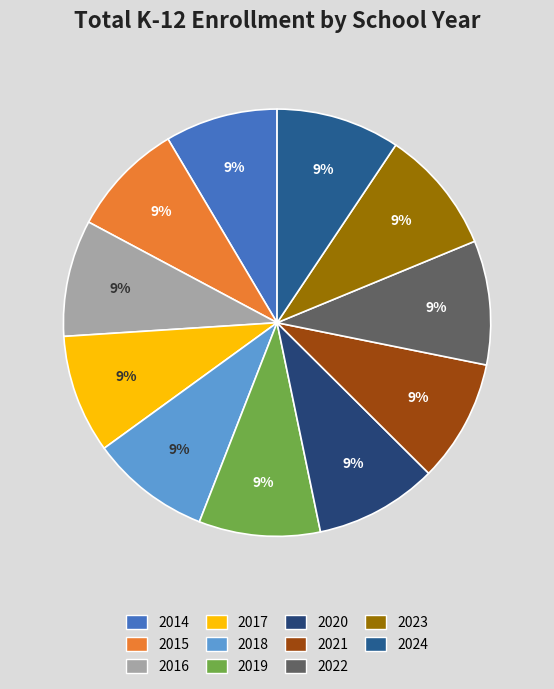

Is it true that 2018 is 9% of the pie?

True